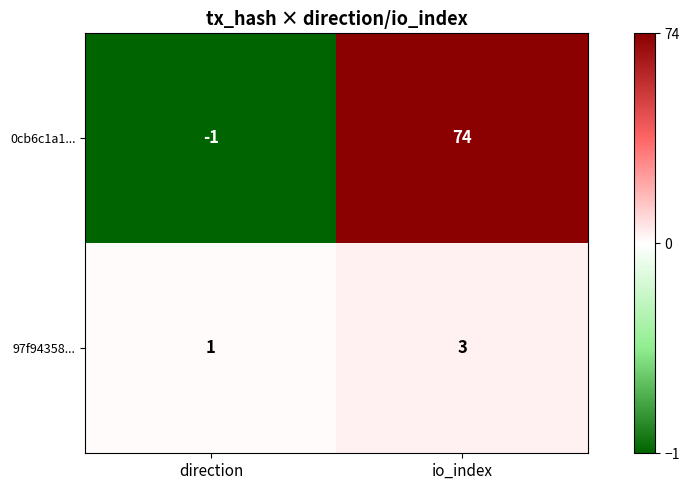

List the series in order of their peak value, lowest first.

97f94358..., 0cb6c1a1...